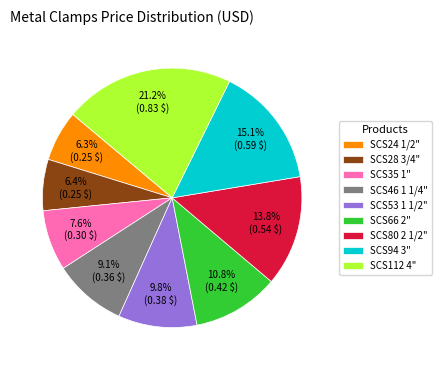

To the nearest percent, what is the combined percentage of SCS80 2 1/2" and SCS53 1 1/2"?

24%